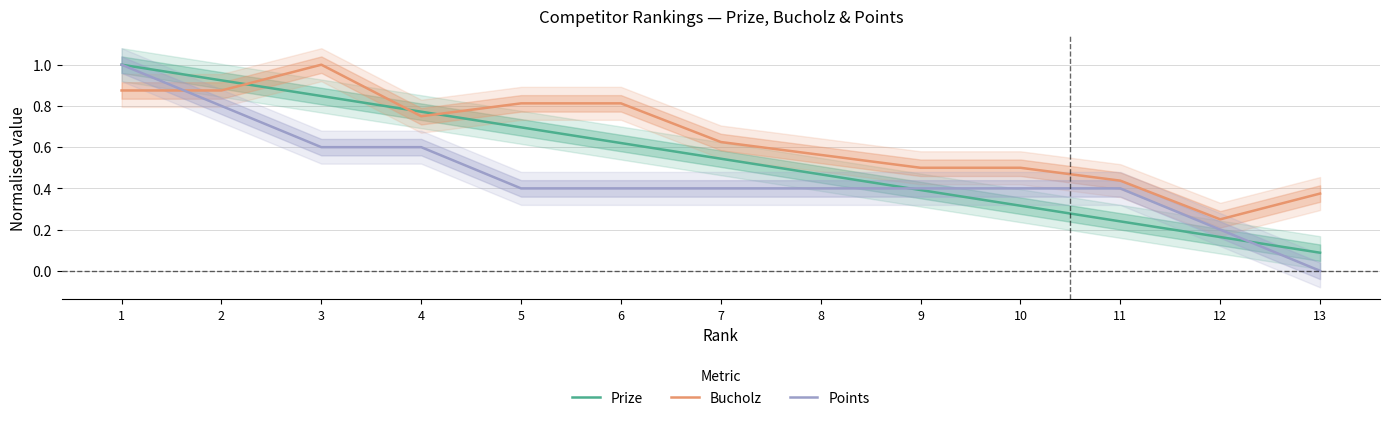

In Bucholz, how many points are higher than both neighbors (excluding endpoints)?

1